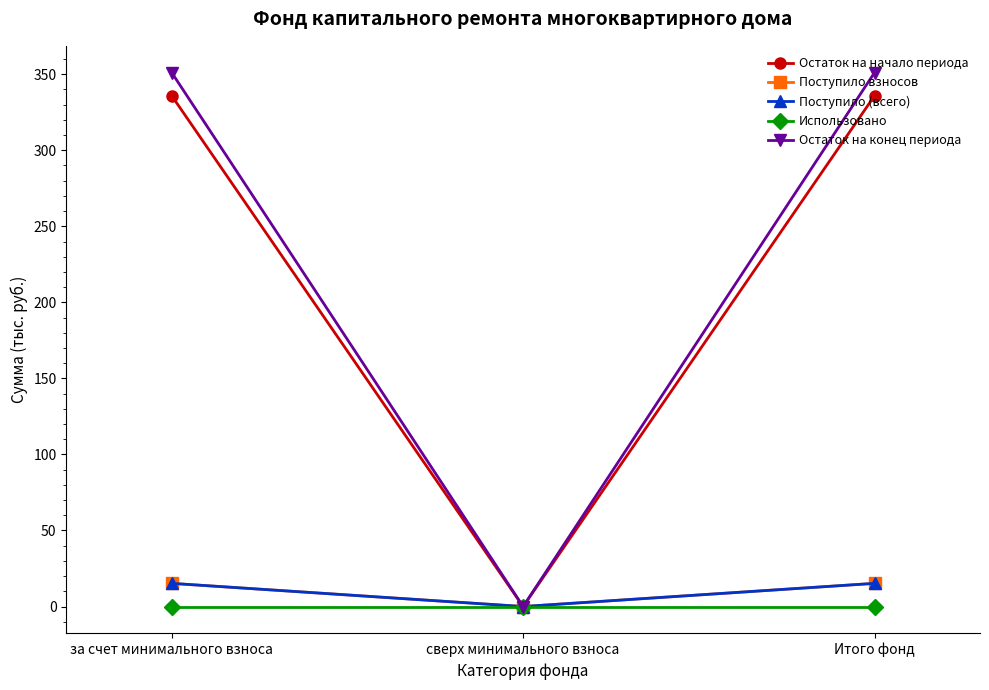

How many distinct data groups are displayed?

5